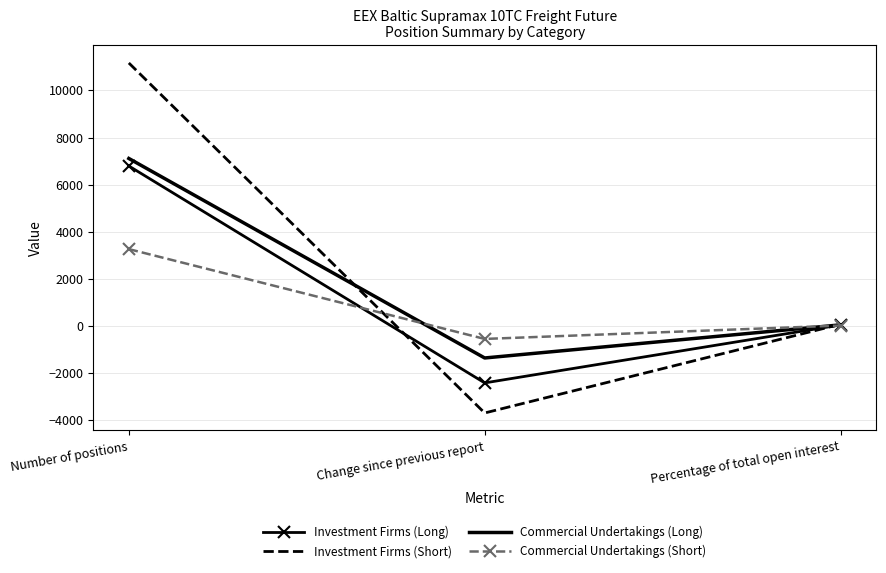

True or false: Investment Firms (Short) has a value of 3994.1 at Number of positions.

False